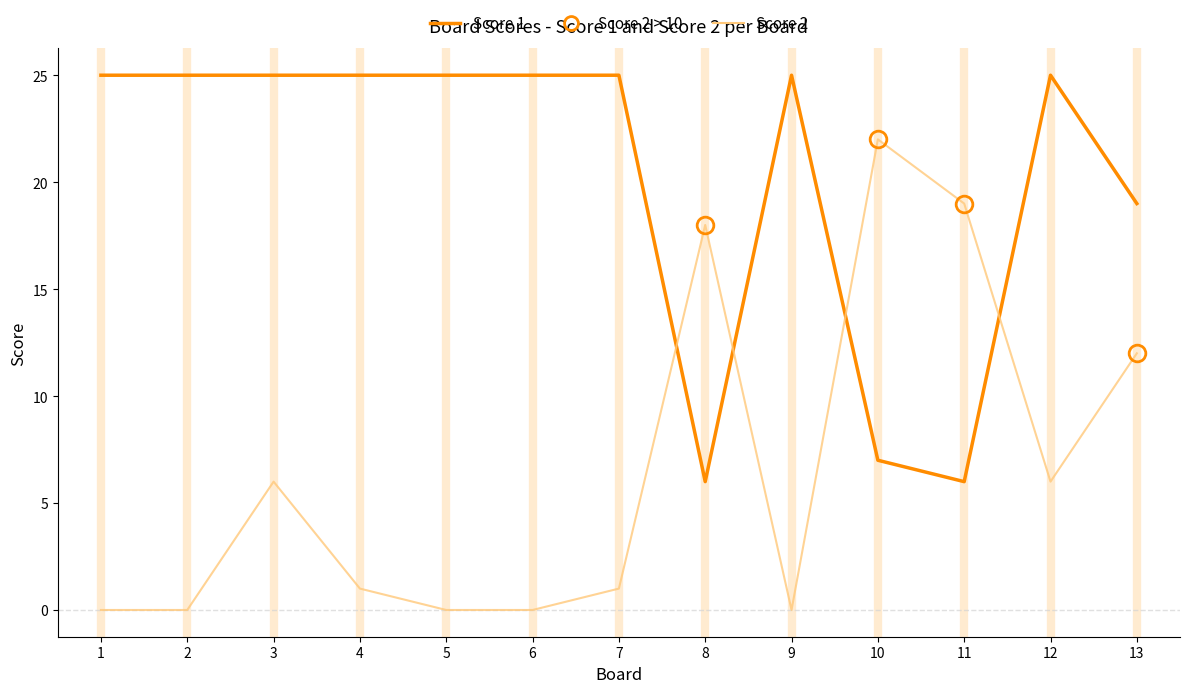

At which category is the sum across all series the highest?

3